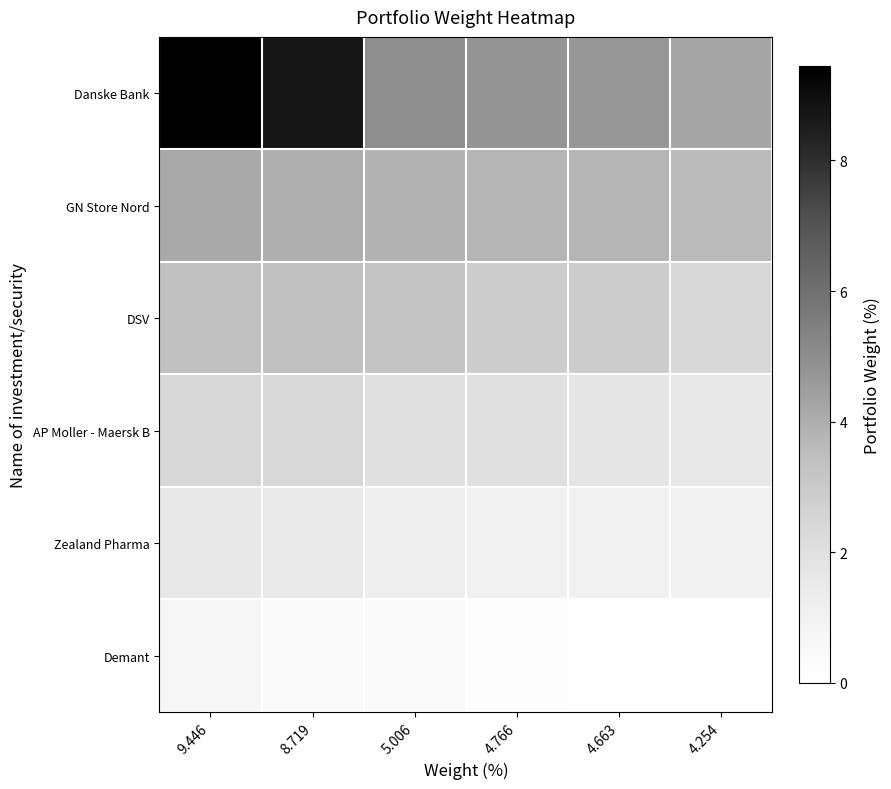

Which category has the lowest value across all series?

4.663